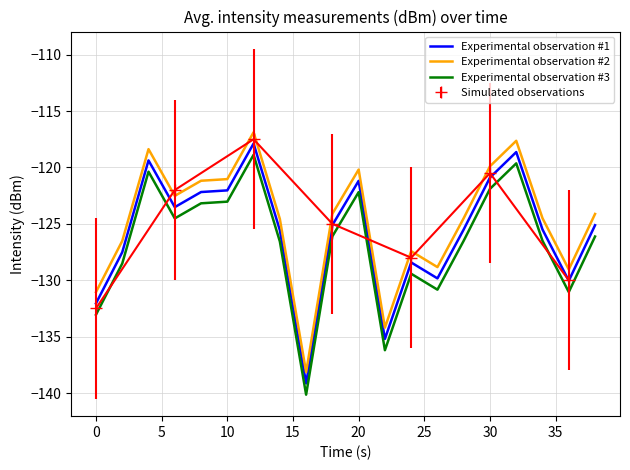

How many interior local peaks does the Experimental observation #2 series have?

5